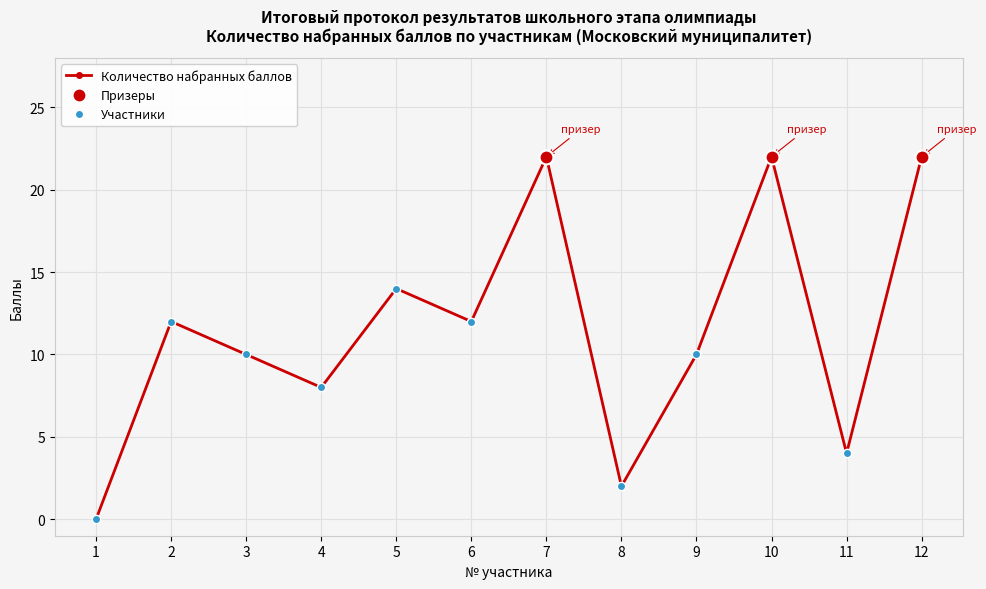

Is this an area chart (filled region under the line)?

No